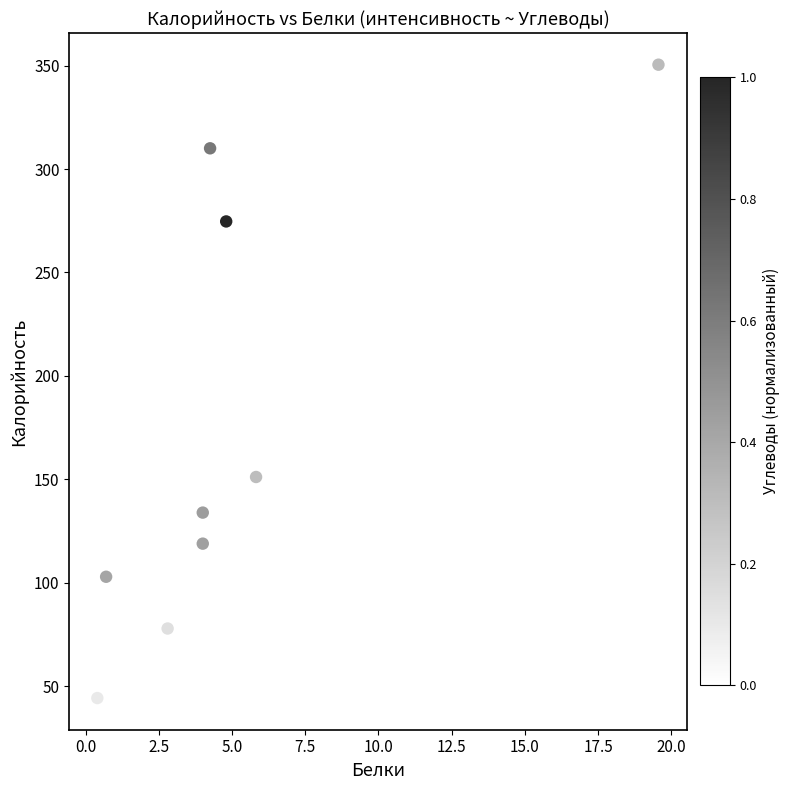

What Y value in the scatter plot is closest to 197?

151.2